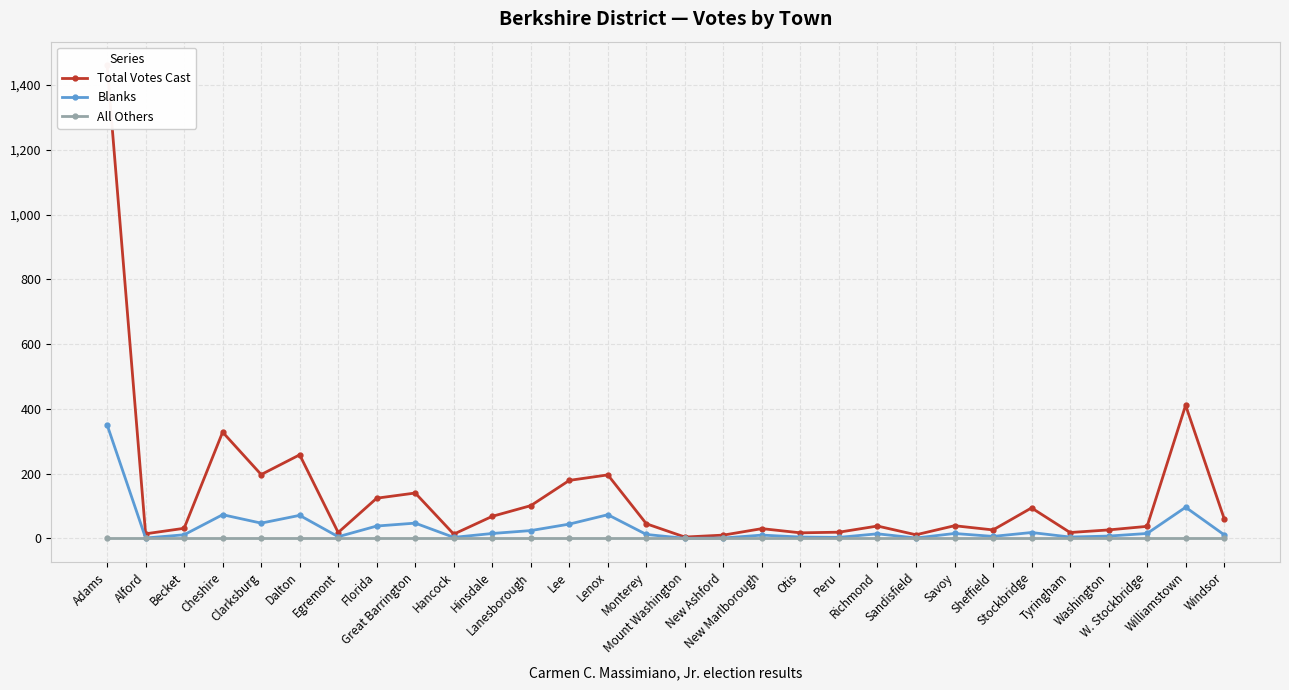

What are all the series names shown in the legend?

Total Votes Cast, Blanks, All Others